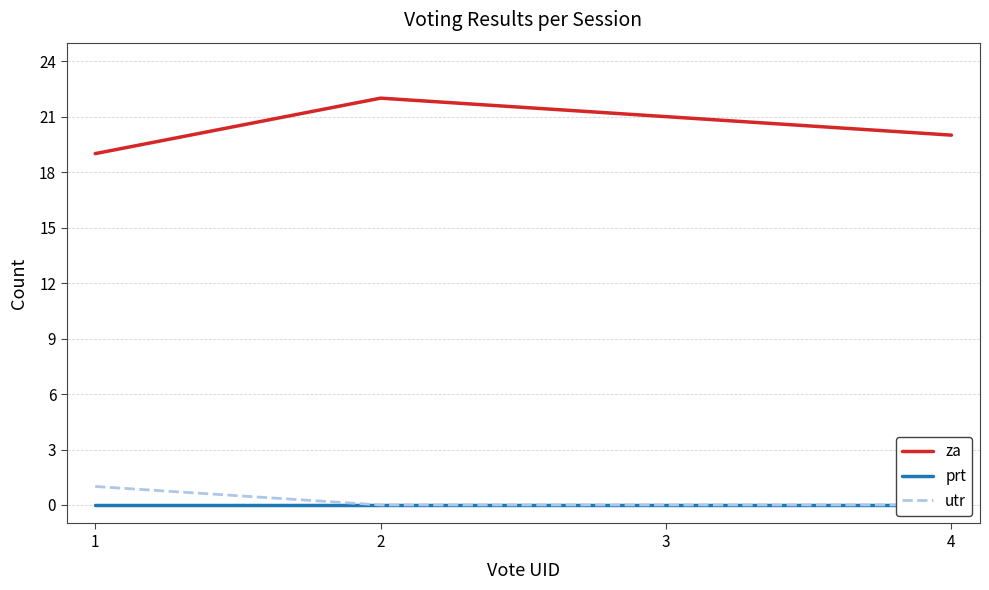

True or false: utr and prt intersect in this chart.

False